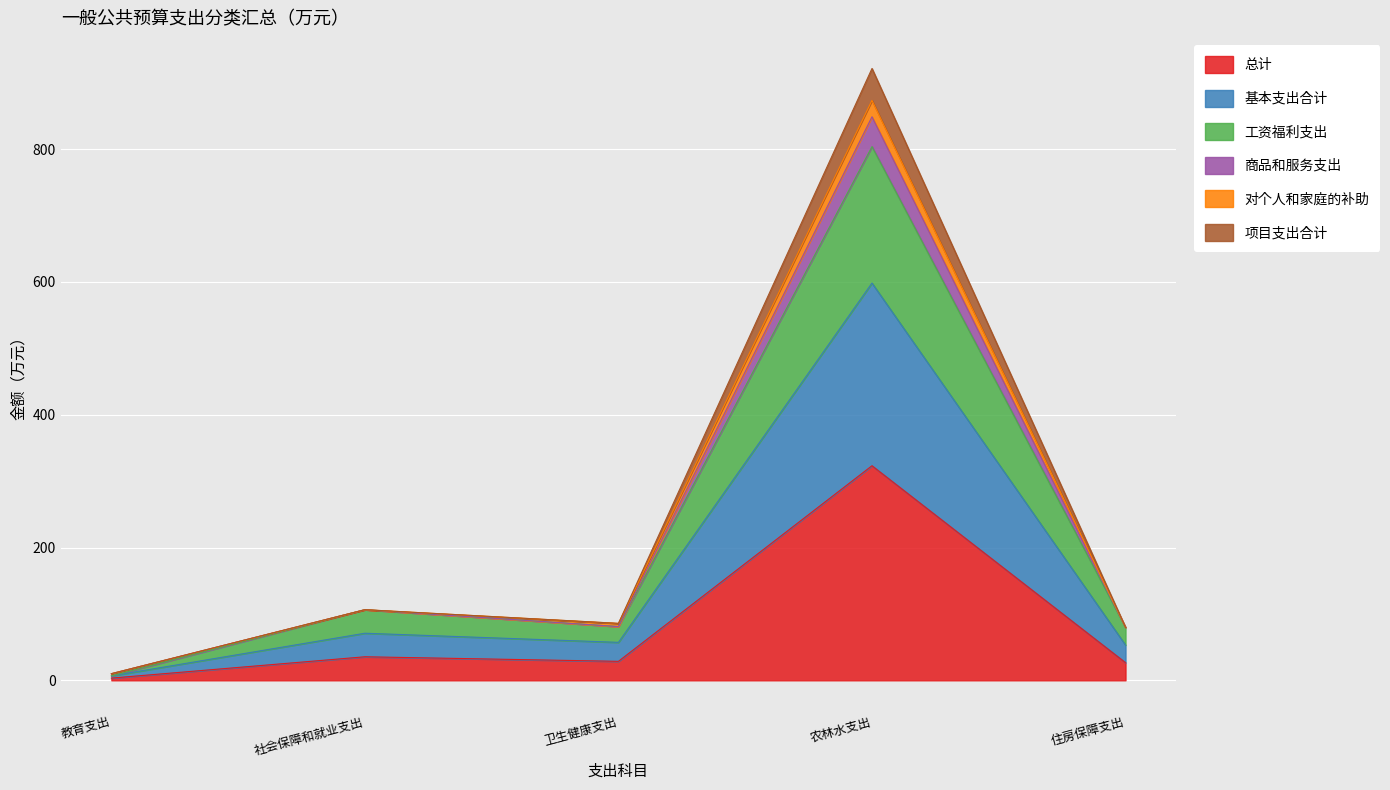

What is the highest value of the 总计 series?

323.2